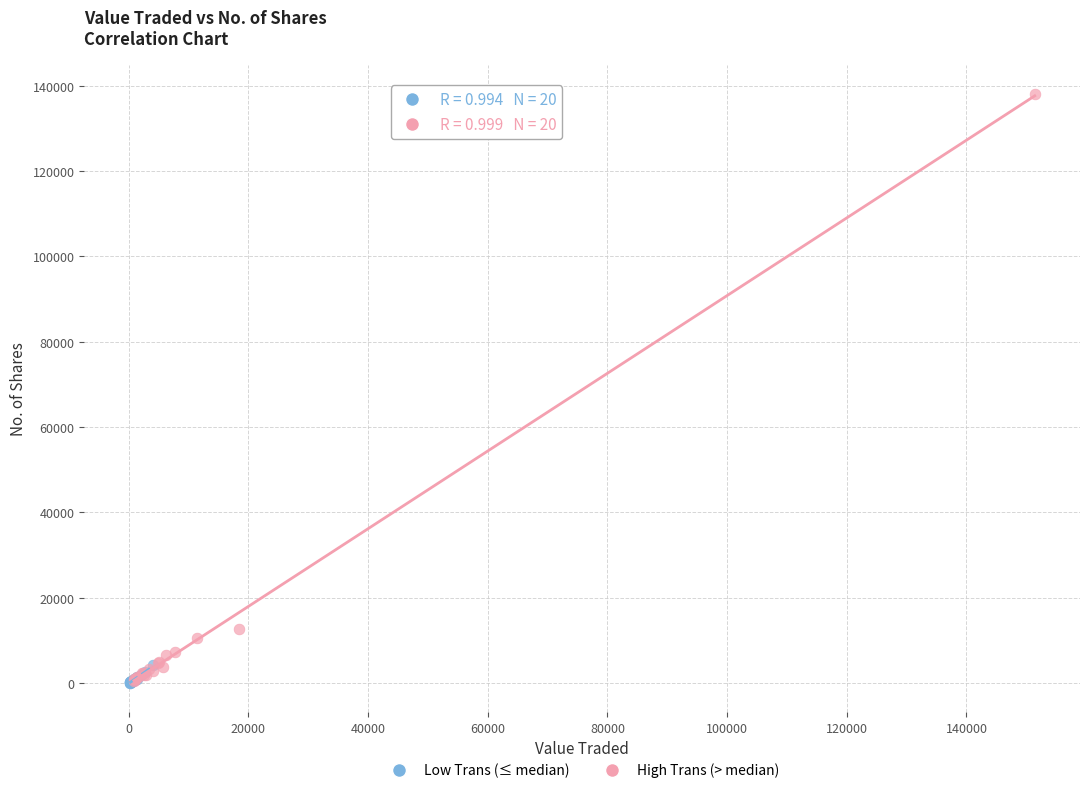

Which series reaches the maximum Y coordinate?

High Trans (> median)